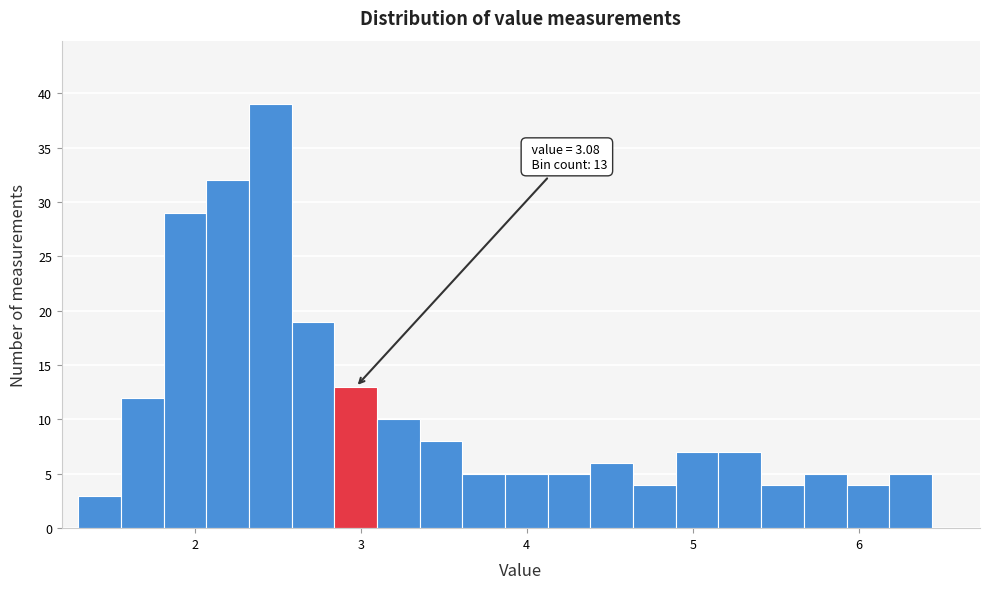

Read against the x-axis, roughly where is the centre of the tallest bar?

2.5